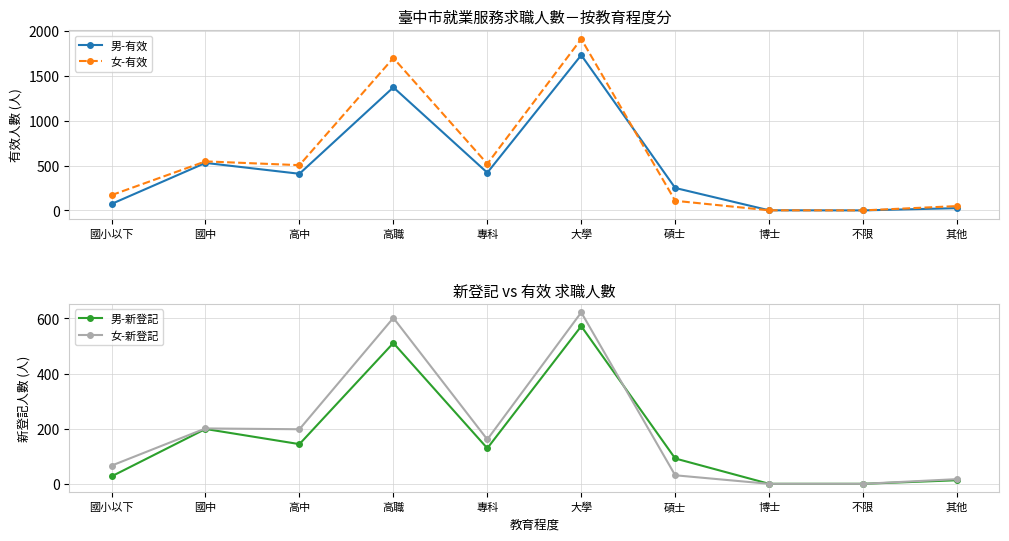

How many data points in 男-有效 are above 408?

4